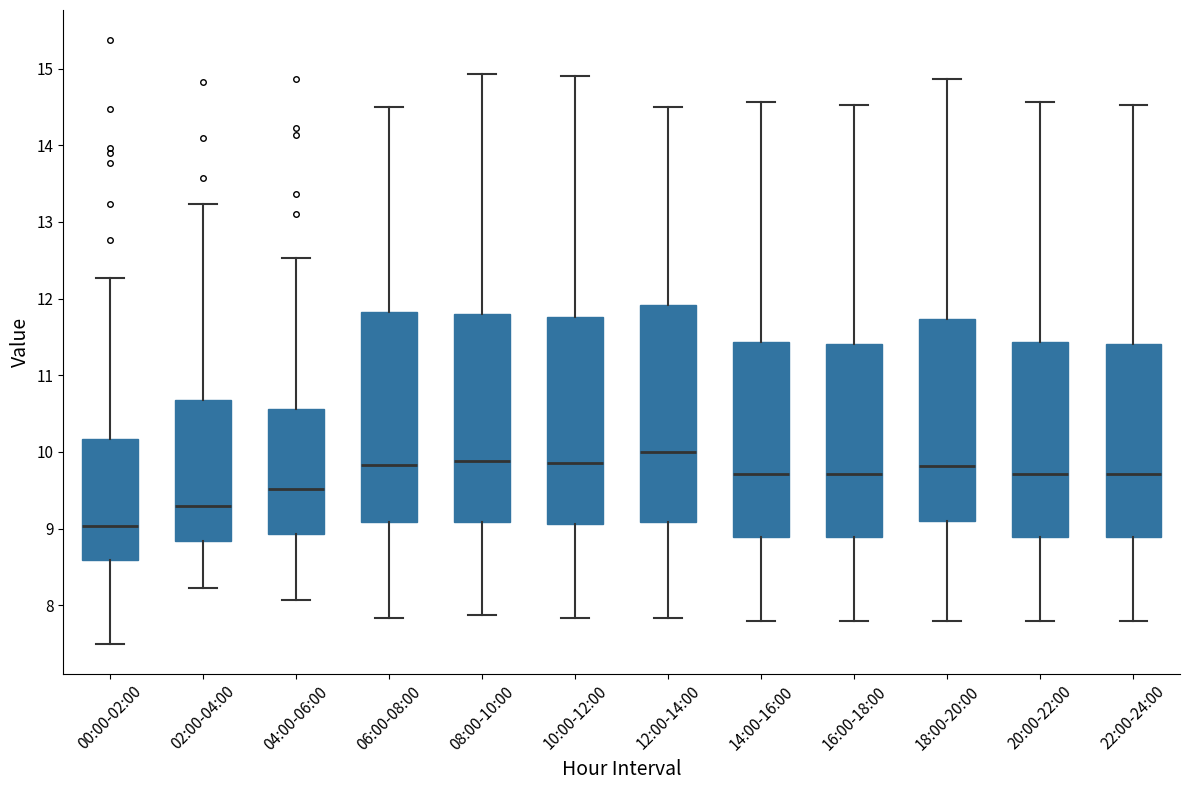

Which box has the highest median line?

12:00-14:00